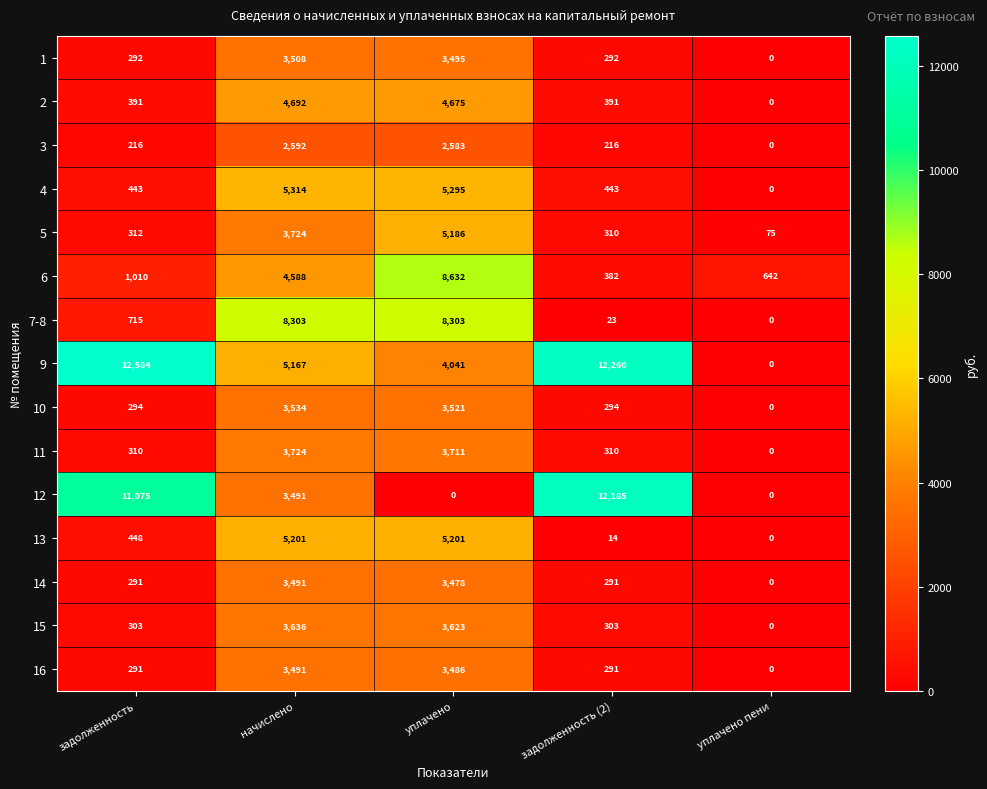

What is the difference between the highest and lowest values at задолженность?

12368